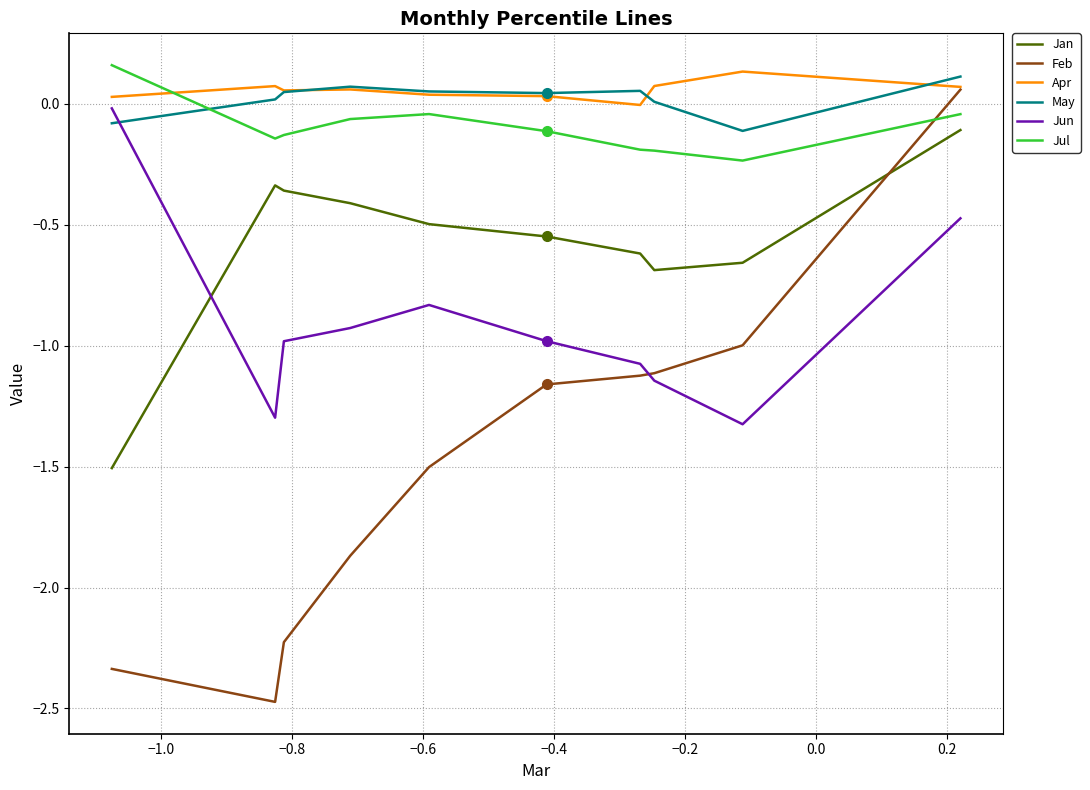

How many times do Jun and May cross each other?

1